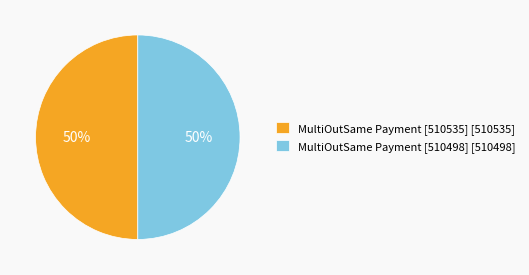

Combined, do MultiOutSame Payment [510535] [510535] and MultiOutSame Payment [510498] [510498] account for over 50%?

Yes